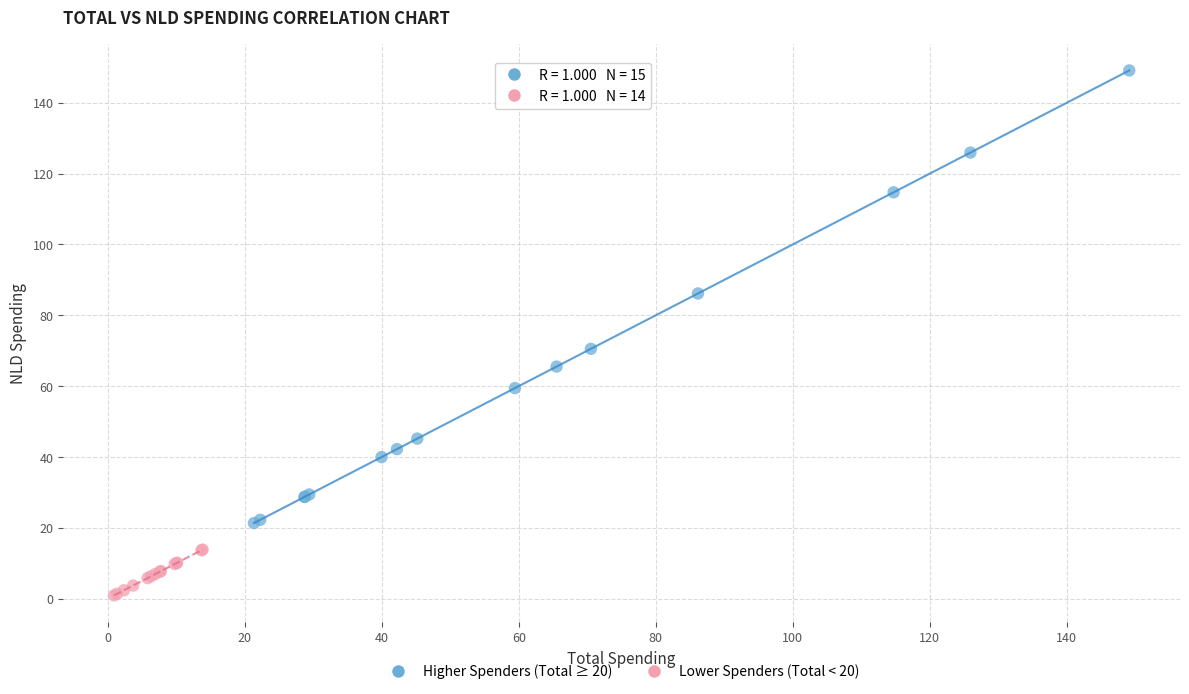

Which series reaches the maximum Y coordinate?

Higher Spenders (Total ≥ 20)